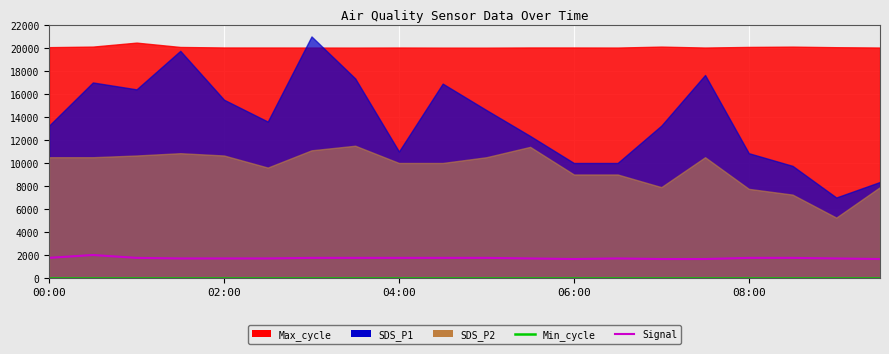

The Signal series shows 877 at 5. True or false?

False